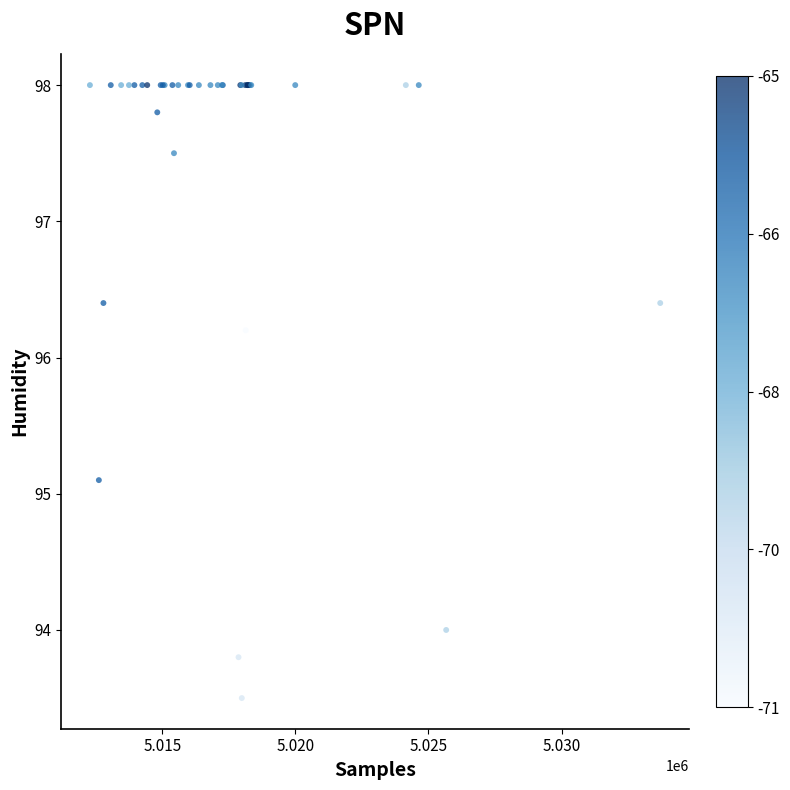

What Y value in the scatter plot is closest to 95?

95.1